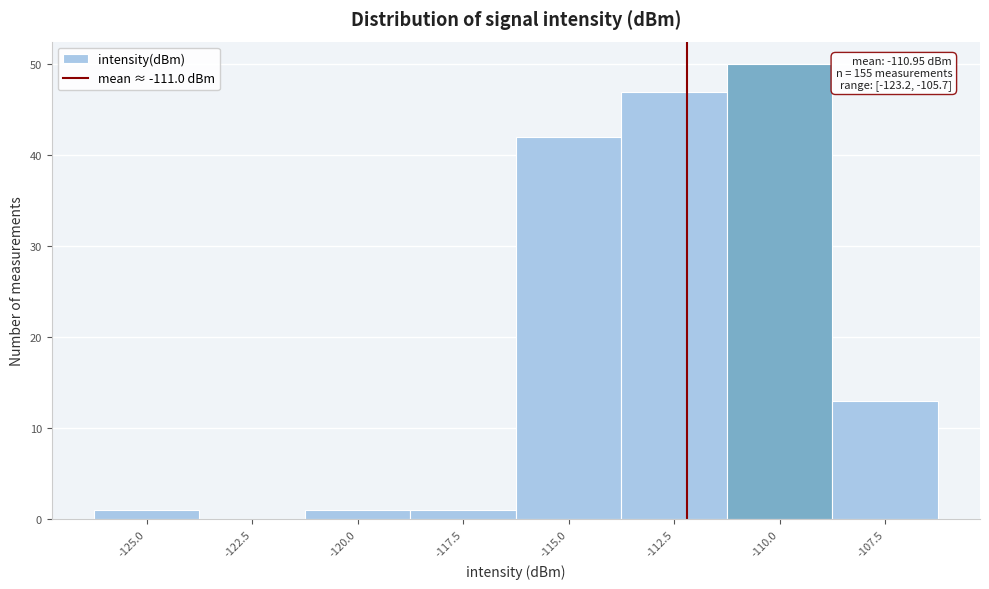

Reading left to right, list all the values displayed in this chart.

-125.0=1	-122.5=0	-120.0=1	-117.5=1	-115.0=42	-112.5=47	-110.0=50	-107.5=13